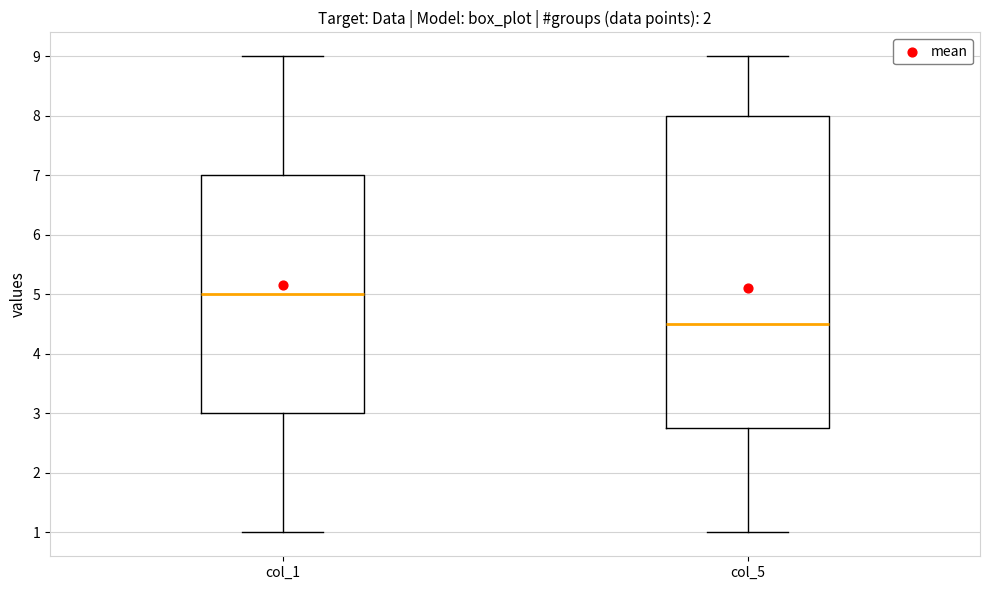

Reading left to right, read every box against the y-axis: the position of its median line, the range the box covers, and the ends of its whiskers. The values are not printed on the chart, so give them approximately, as read against the axis.

col_1: median 5.0, box 3.0 to 7.0, whiskers 1.0 to 9.0
col_5: median 4.5, box 2.8 to 8.0, whiskers 1.0 to 9.0